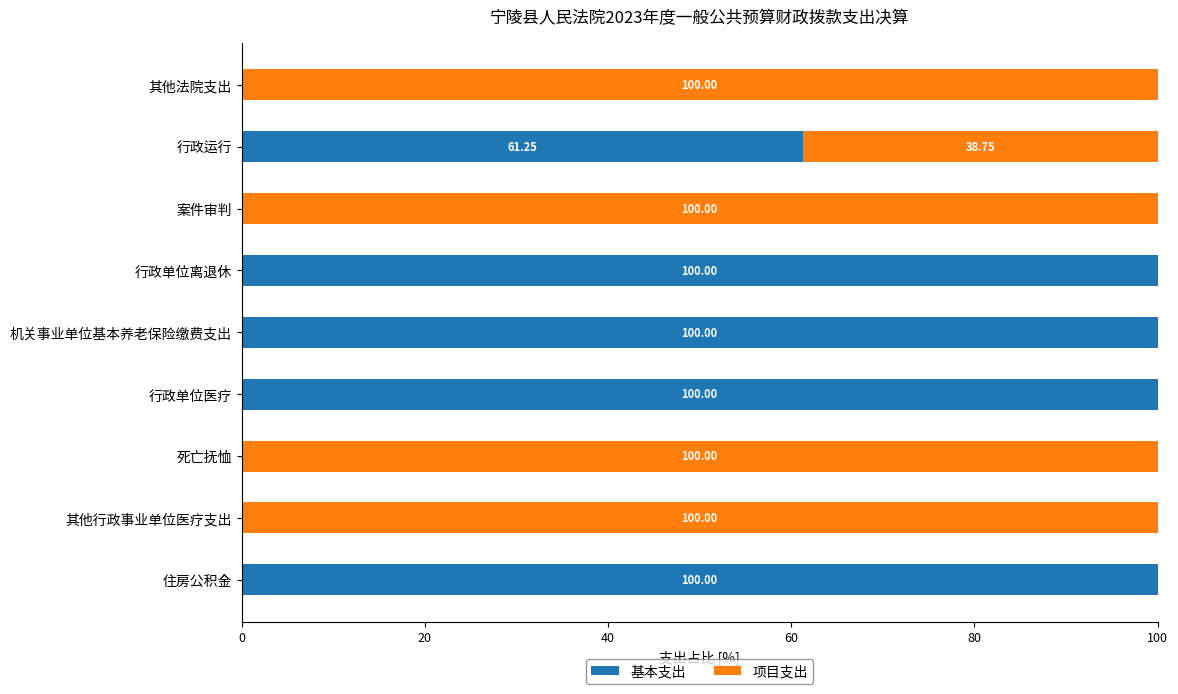

What is the sum of all 基本支出 values?

461.2